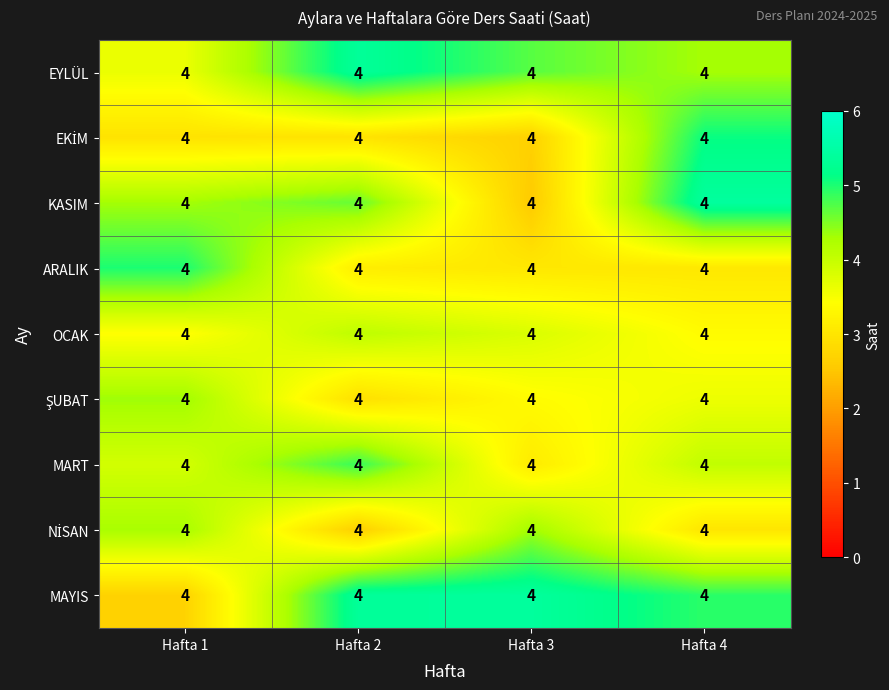

At which category does the chart reach its peak across all series?

Hafta 4